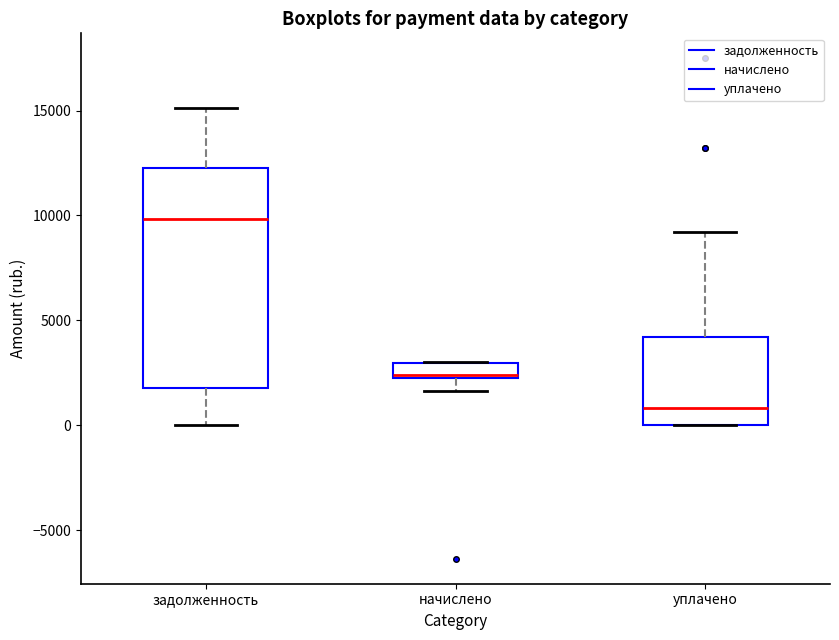

Where does the upper whisker of the box for задолженность end on the y-axis? The values are not printed on the chart, so give them approximately, as read against the axis.

15000